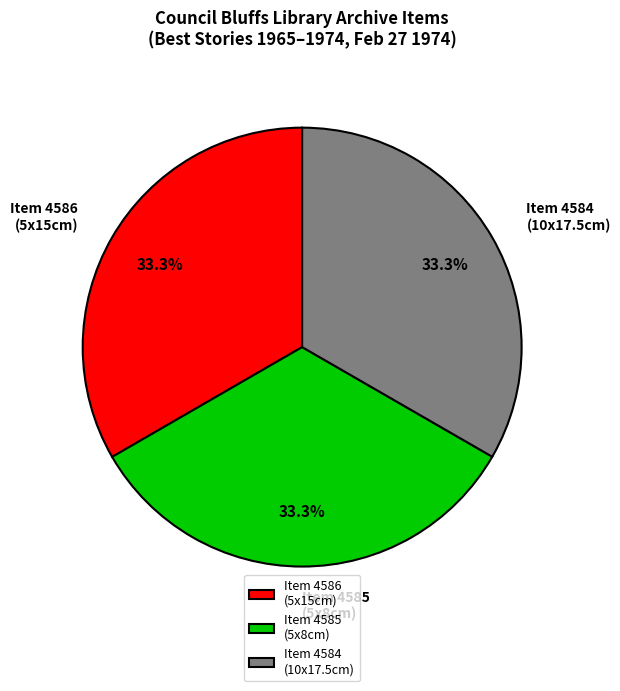

Is there a majority slice in this chart?

No